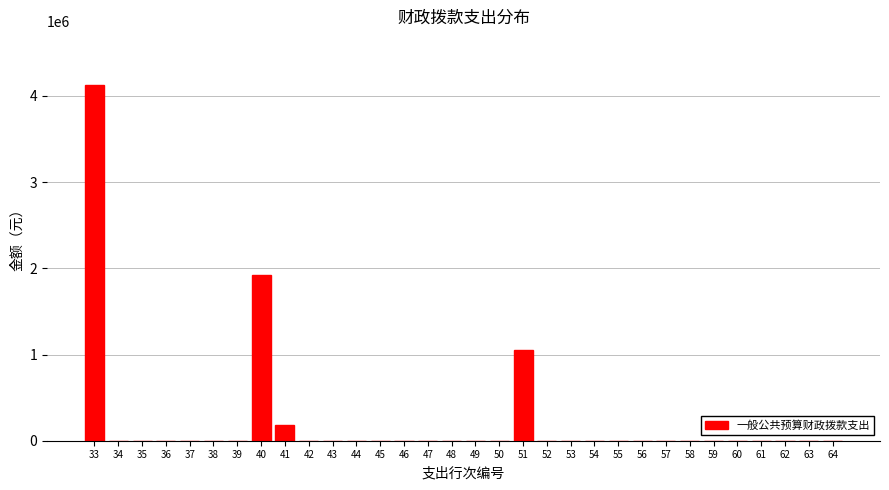

What is the maximum value shown in the chart?

4130178.2